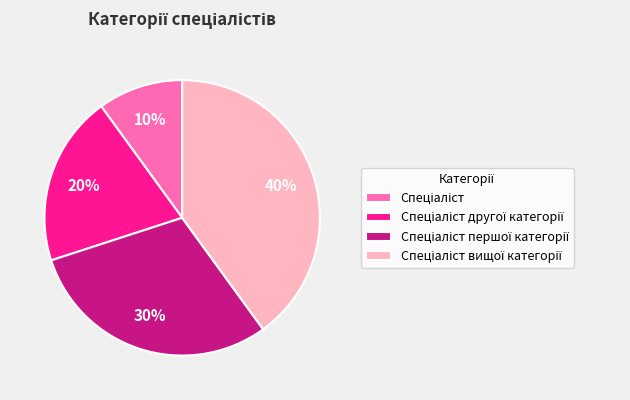

Is there a majority slice in this chart?

No